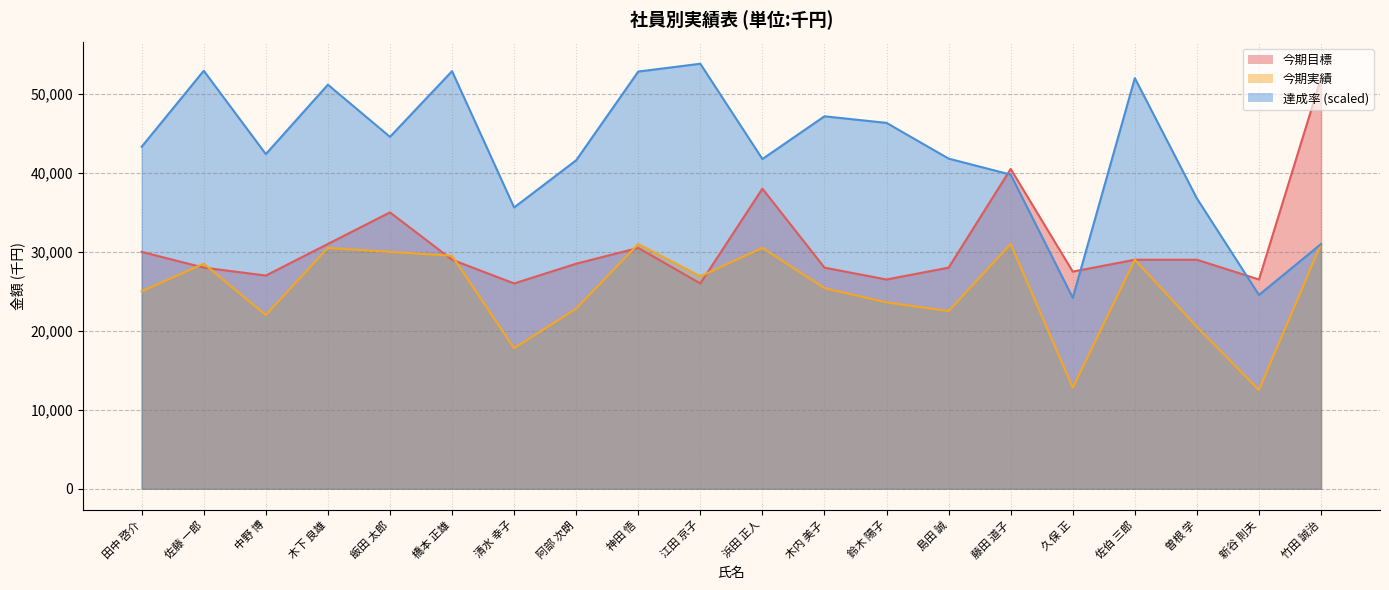

Reading right to left, transcribe all the data shown in this chart.

今期目標: 竹田 誠治=52000.0	新谷 則夫=26500.0	曽根 学=29000.0	佐伯 三郎=29000.0	久保 正=27500.0	藤田 道子=40500.0	島田 誠=28000.0	鈴木 陽子=26500.0	木内 美子=28000.0	浜田 正人=38000.0	江田 京子=26000.0	神田 悟=30500.0	阿部 次朗=28500.0	清水 幸子=26000.0	橋本 正雄=29000.0	飯田 太郎=35000.0	木下 良雄=31000.0	中野 博=27000.0	佐藤 一郎=28000.0	田中 啓介=30000.0
今期実績: 竹田 誠治=31000.0	新谷 則夫=12500.0	曽根 学=20500.0	佐伯 三郎=29000.0	久保 正=12800.0	藤田 道子=31000.0	島田 誠=22500.0	鈴木 陽子=23600.0	木内 美子=25400.0	浜田 正人=30500.0	江田 京子=26900.0	神田 悟=31000.0	阿部 次朗=22800.0	清水 幸子=17800.0	橋本 正雄=29500.0	飯田 太郎=30000.0	木下 良雄=30500.0	中野 博=22000.0	佐藤 一郎=28500.0	田中 啓介=25000.0
達成率: 竹田 誠治=30992.0	新谷 則夫=24544.0	曽根 学=36764.0	佐伯 三郎=52000.0	久保 正=24180.0	藤田 道子=39780.0	島田 誠=41808.0	鈴木 陽子=46332.0	木内 美子=47164.0	浜田 正人=41756.0	江田 京子=53820.0	神田 悟=52832.0	阿部 次朗=41600.0	清水 幸子=35620.0	橋本 正雄=52884.0	飯田 太郎=44564.0	木下 良雄=51168.0	中野 博=42380.0	佐藤 一郎=52936.0	田中 啓介=43316.0